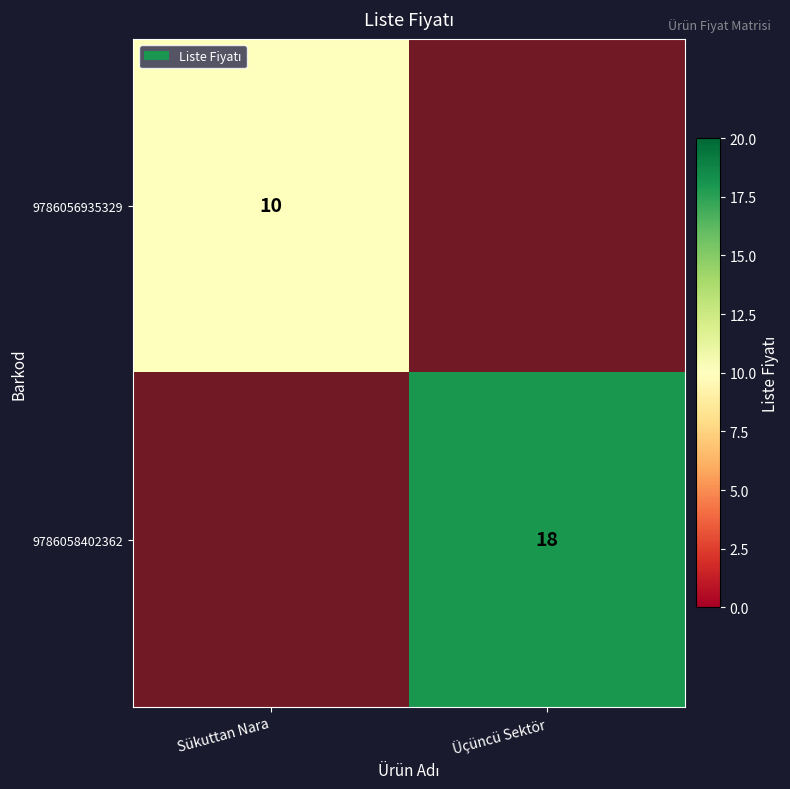

At which label is 9786058402362 closest to 5?

Sükuttan Nara